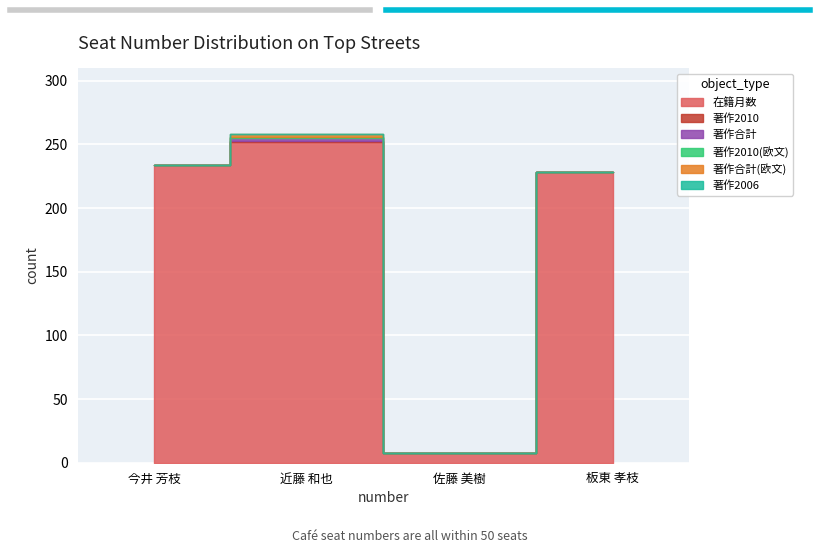

What is the total value across all series at 佐藤 美樹?

8